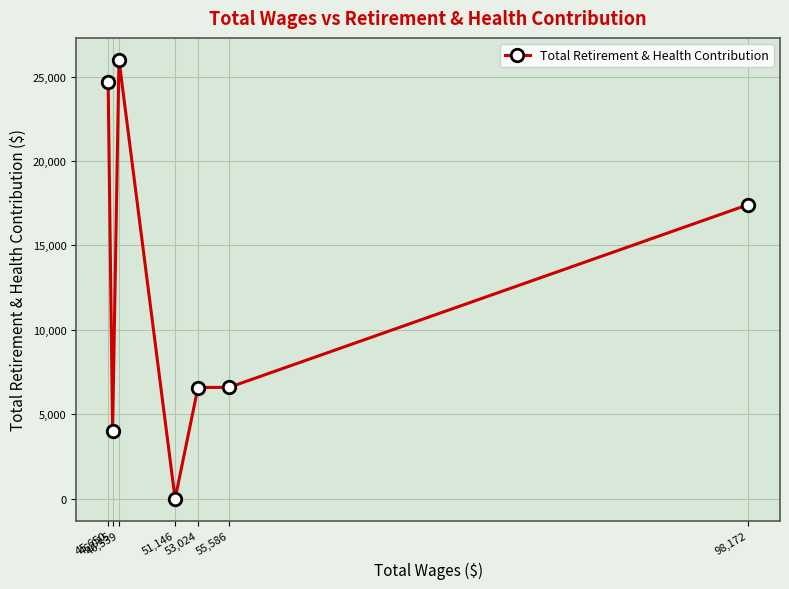

What is the difference between the maximum and minimum values?

25990